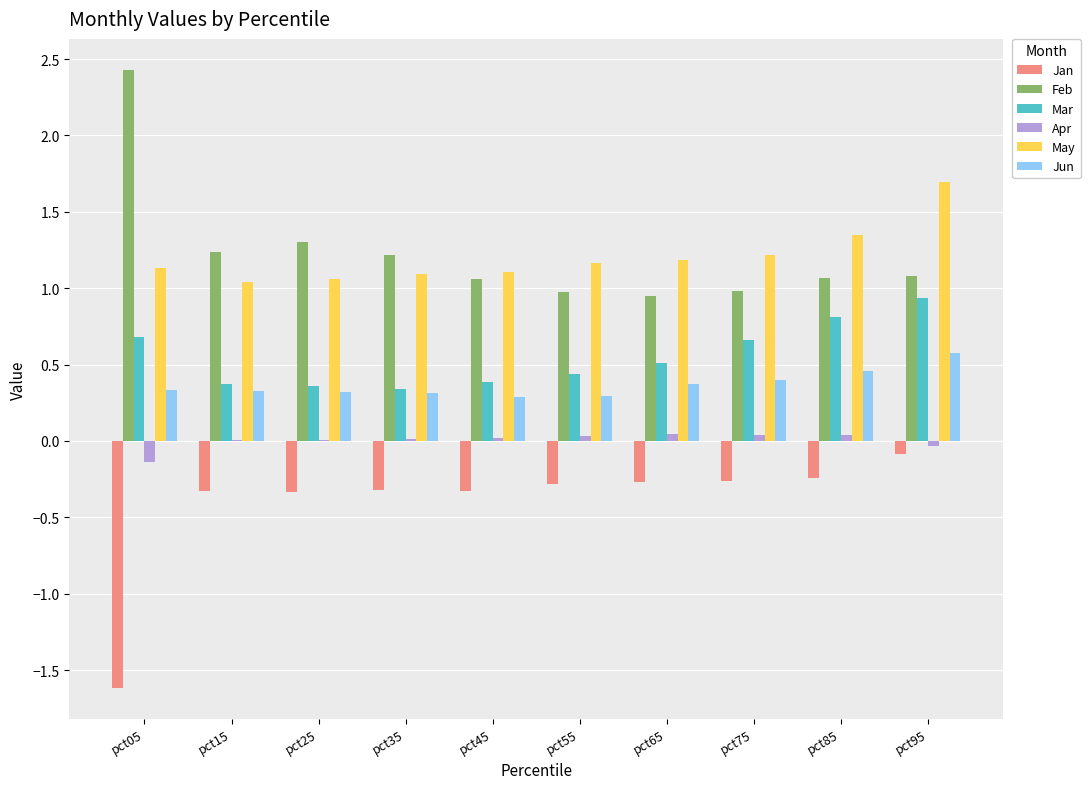

Is it true that Jun equals 0.3 at pct05?

True